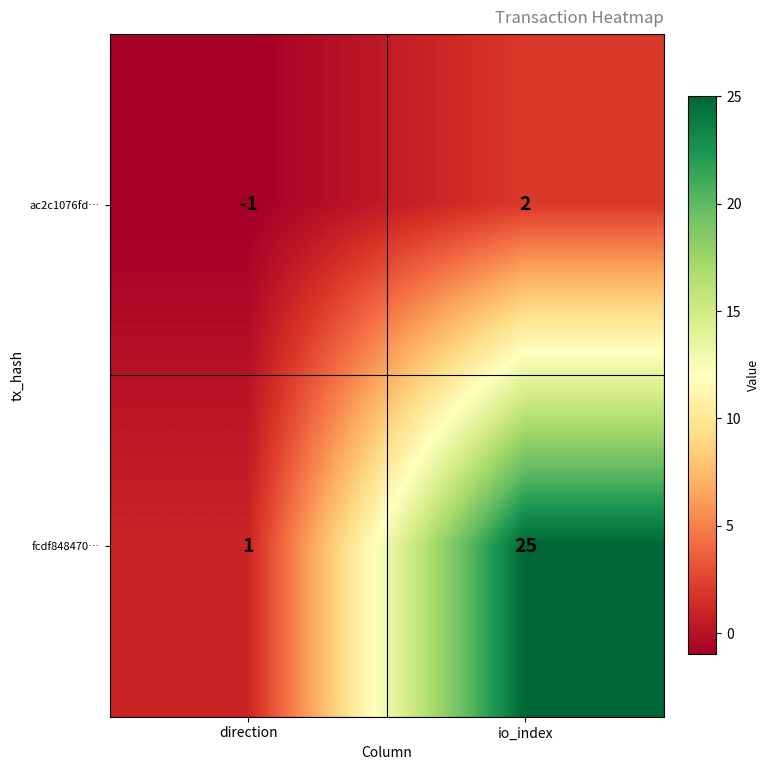

Which series has the widest spread of values?

fcdf848470…